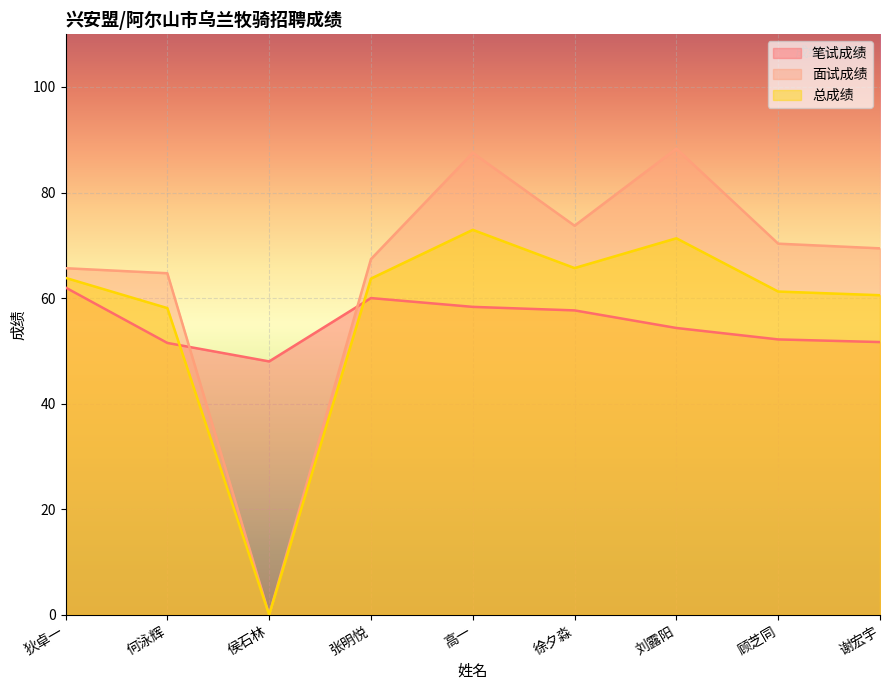

Where is the first local maximum for 笔试成绩?

张明悦